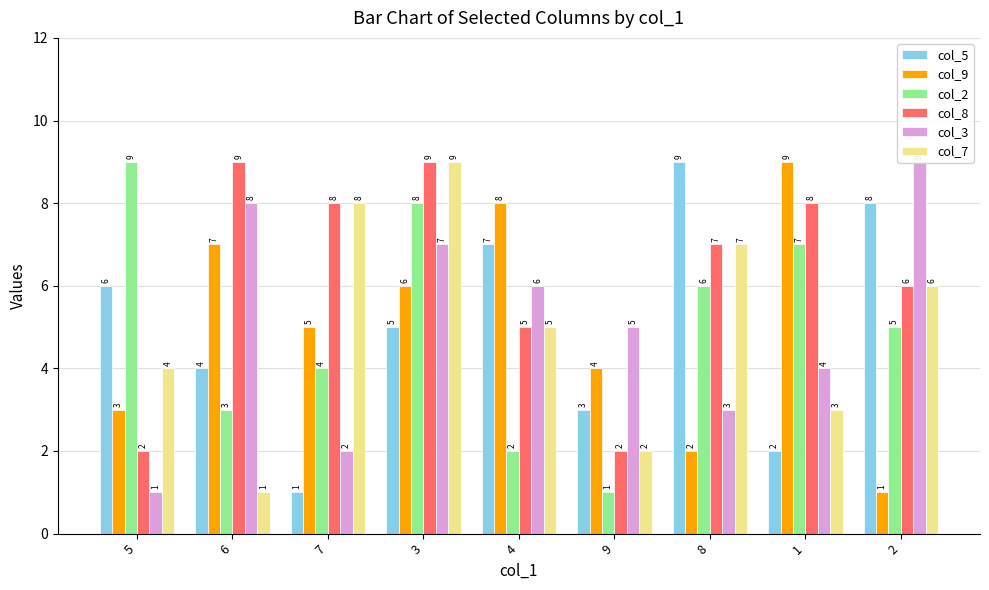

What are all the series names shown in the legend?

col_5, col_9, col_2, col_8, col_3, col_7